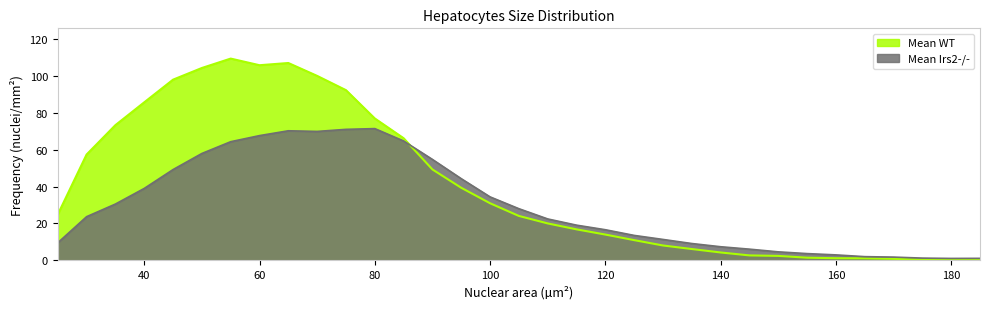

What is the total value across all series at 94.99?

83.6